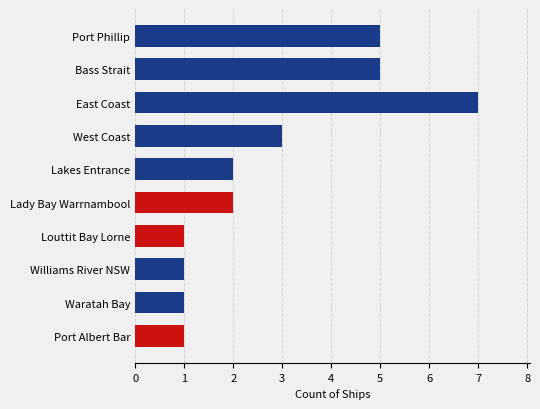

Which has a higher value, West Coast or Bass Strait?

Bass Strait